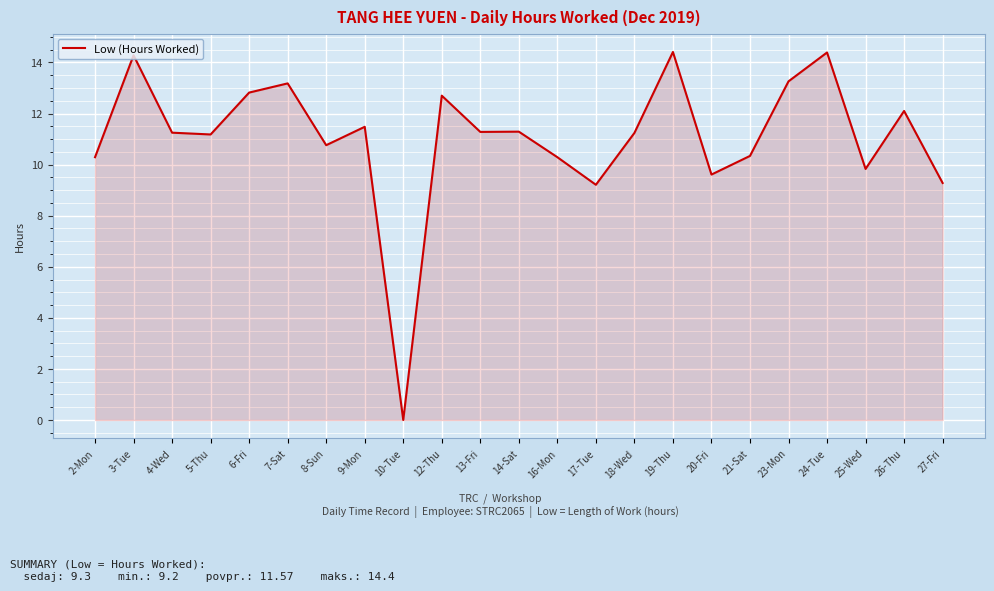

At which label does the data first exceed 11?

3-Tue